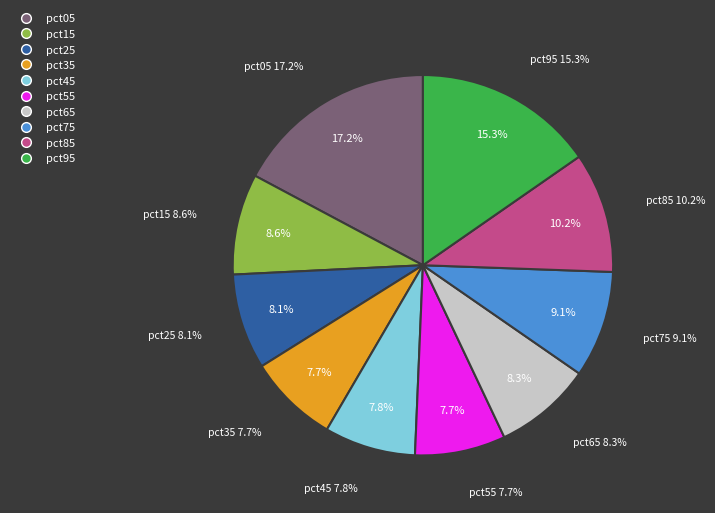

Which slice is the largest?

pct05